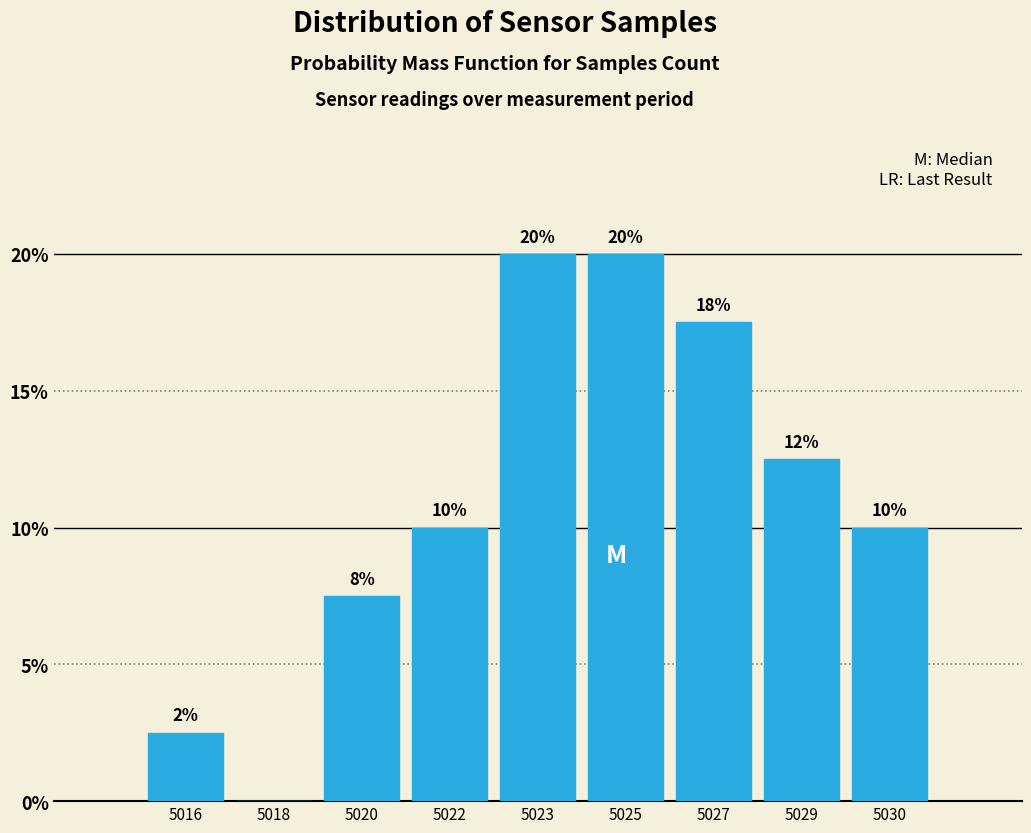

What is the sum of all values?

100.0